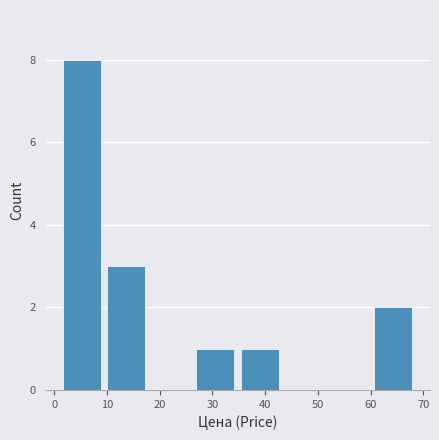

What is the height of the bar covering 26 to 35 on the x-axis? Neither the bar edges nor the heights are printed on the chart, so give them approximately, as read against the axes.

1